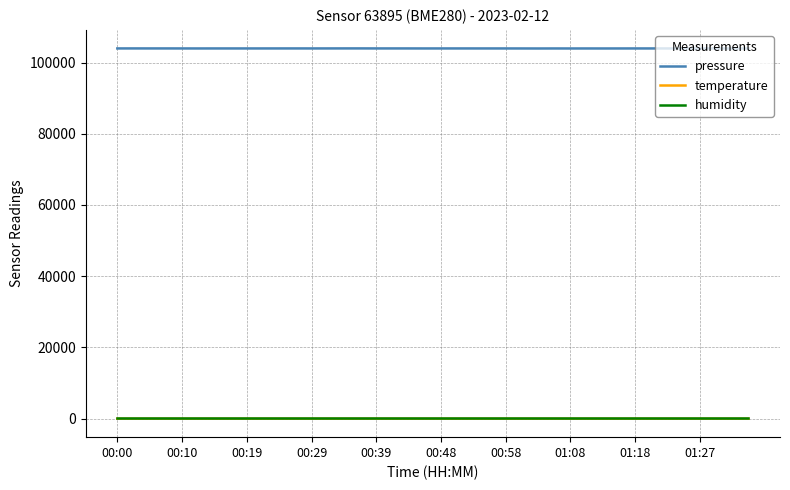

What is the highest value of the pressure series?

103968.1